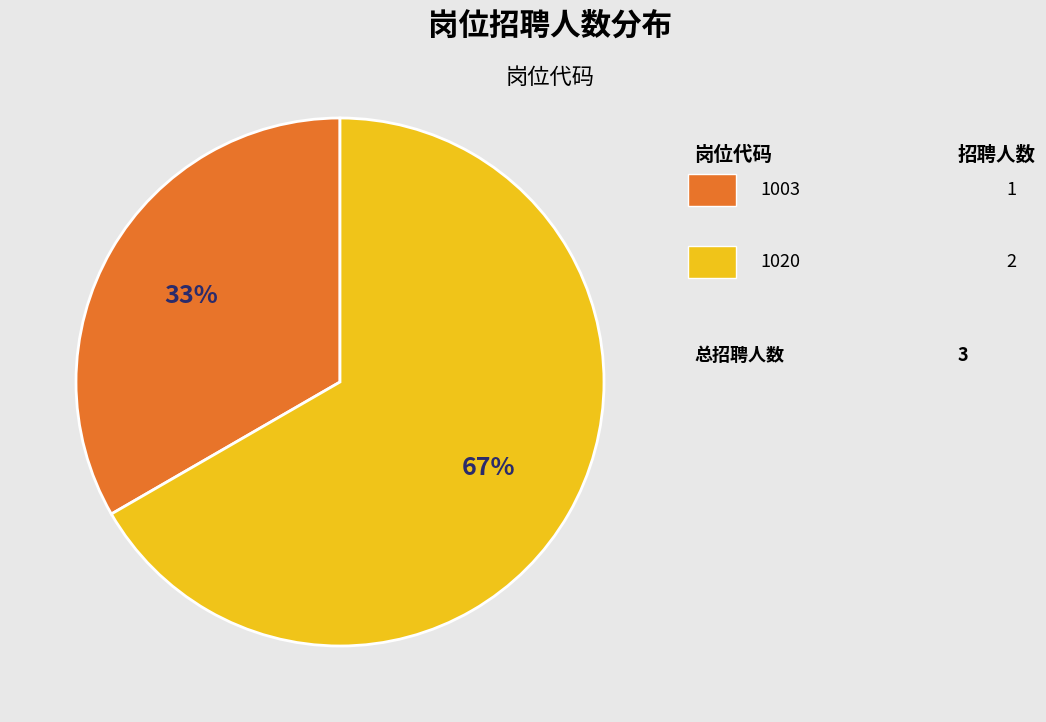

To the nearest percent, what is the average slice percentage?

50%